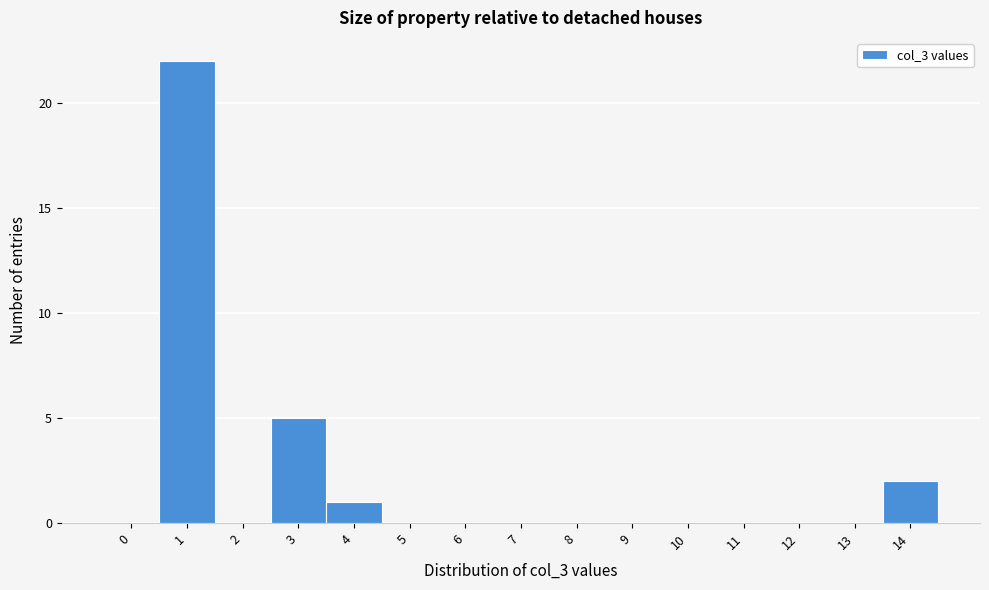

Reading right to left, list all the values displayed in this chart.

14=2	13=0	12=0	11=0	10=0	9=0	8=0	7=0	6=0	5=0	4=1	3=5	2=0	1=22	0=0